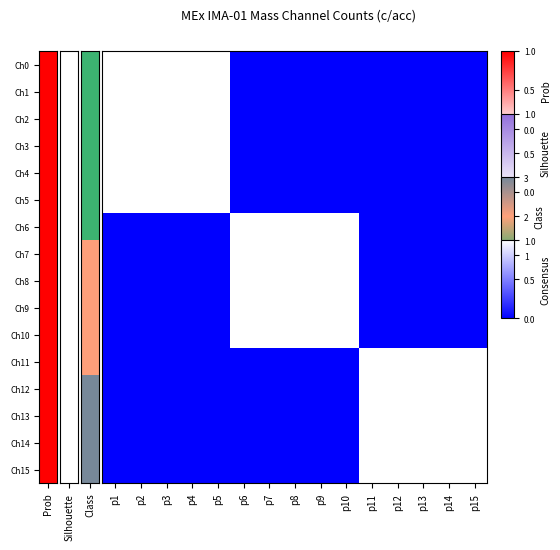

What is the maximum value shown in the chart?

1